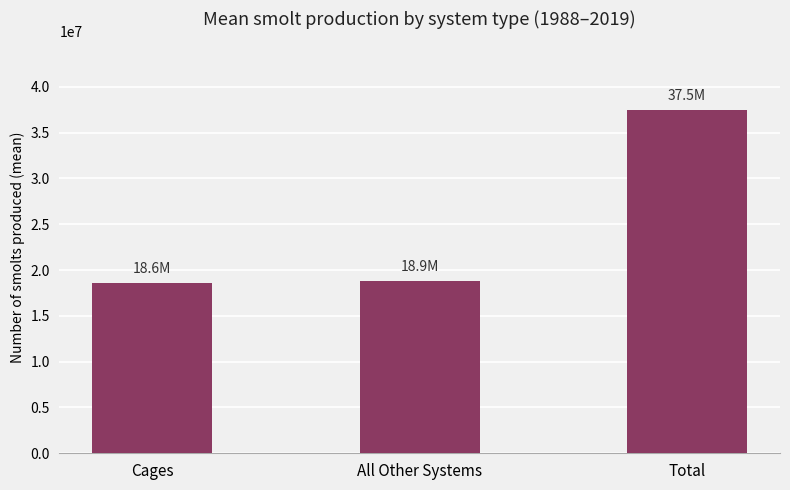

Read the value at Total.

37477562.5